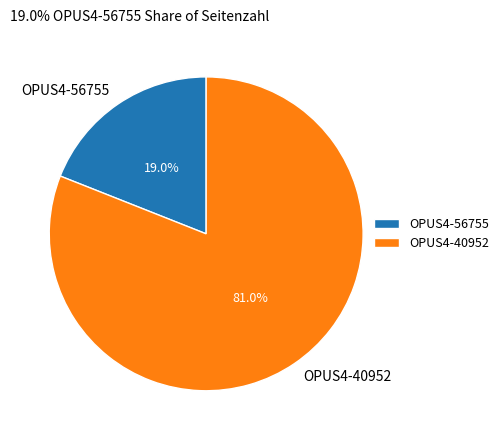

What percentage do OPUS4-56755 and OPUS4-40952 together represent?

100.0%